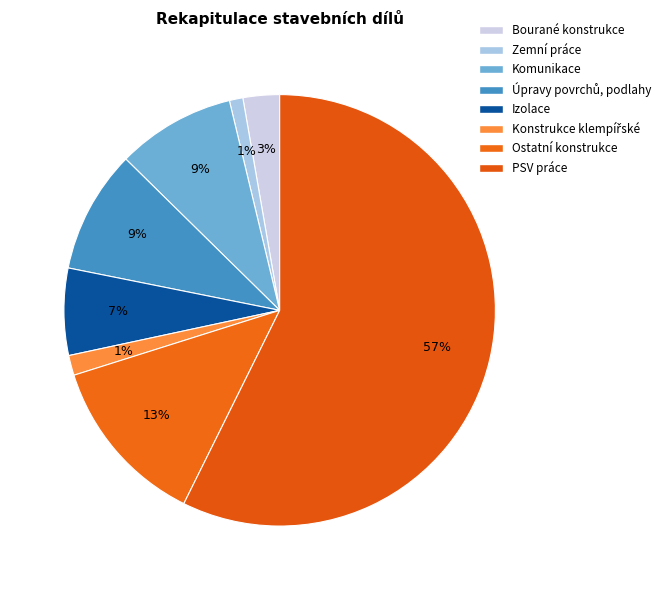

Is the sum of Ostatní konstrukce and Bourané konstrukce greater than half?

No